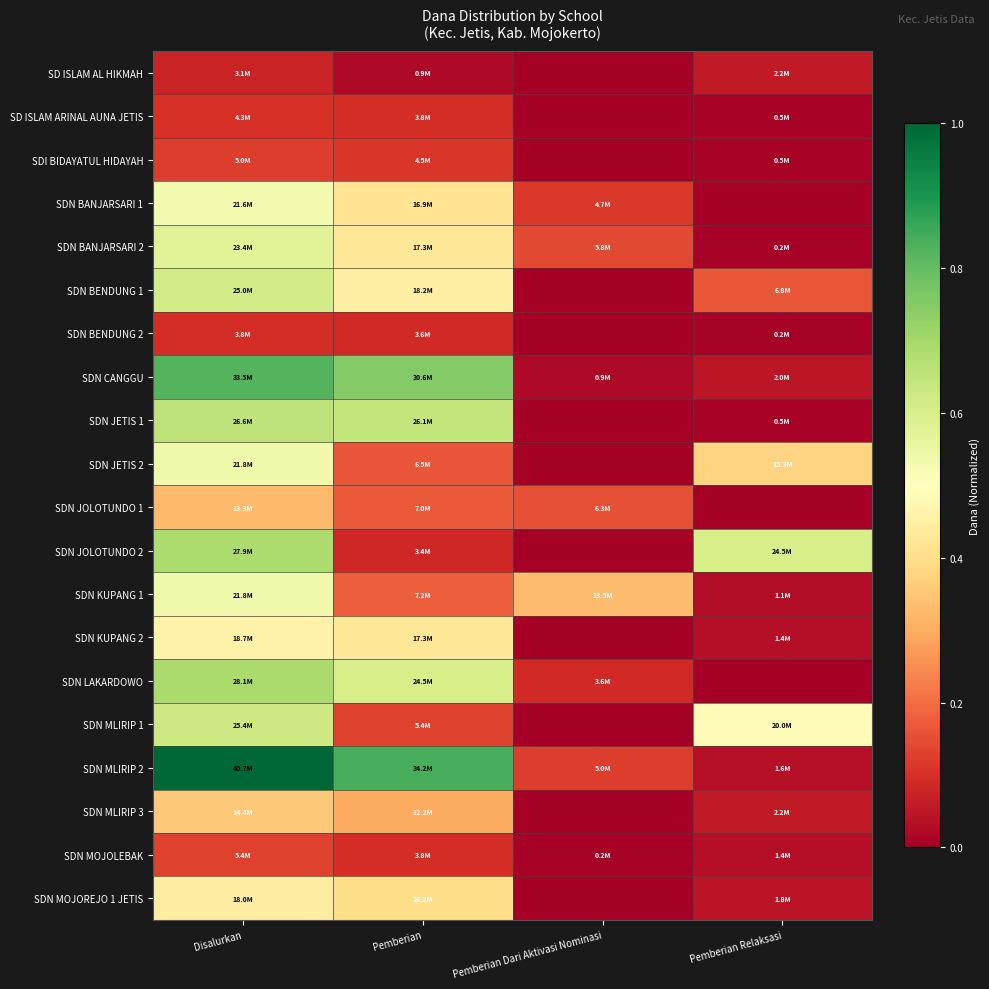

How many series are shown in this chart?

20